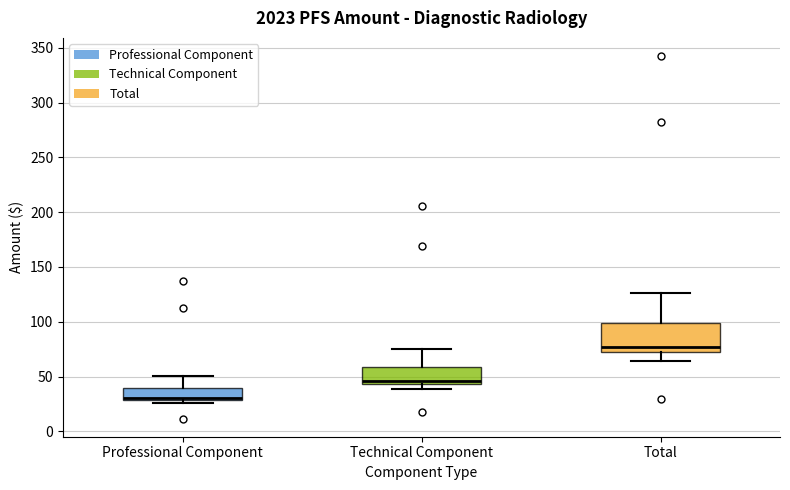

Comparing the boxes themselves (not the whiskers), which one is the tallest?

Total